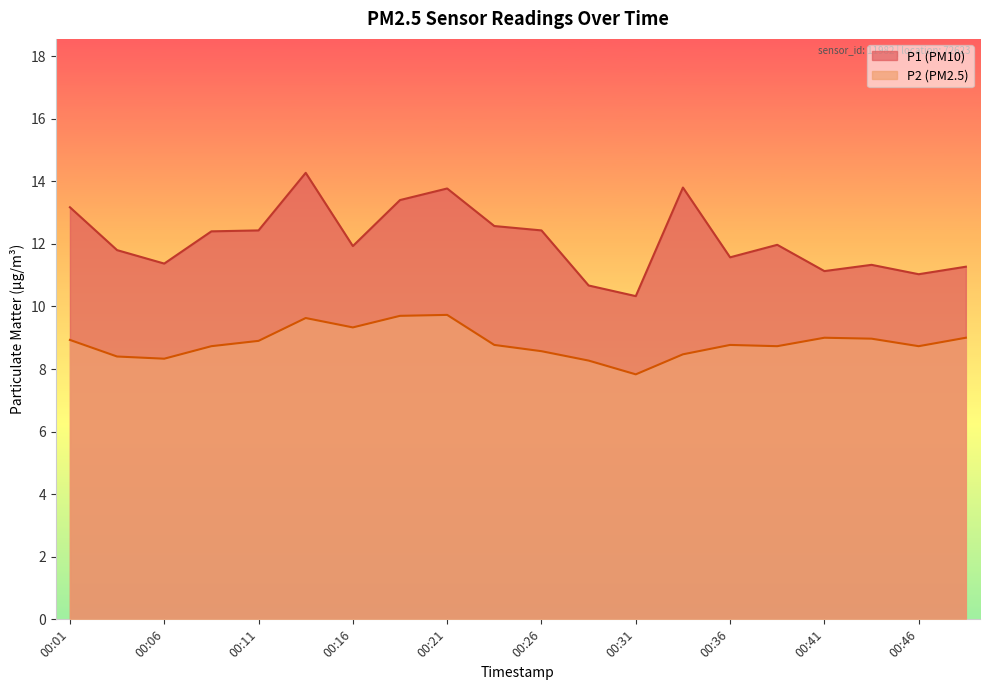

Reading left to right, list all the values displayed in this chart.

P1: 13.2	11.8	11.4	12.4	12.4	14.3	11.9	13.4	13.8	12.6	12.4	10.7	10.3	13.8	11.6	12.0	11.1	11.3	11.0	11.3
P2: 8.9	8.4	8.3	8.7	8.9	9.6	9.3	9.7	9.7	8.8	8.6	8.3	7.8	8.5	8.8	8.7	9.0	9.0	8.7	9.0